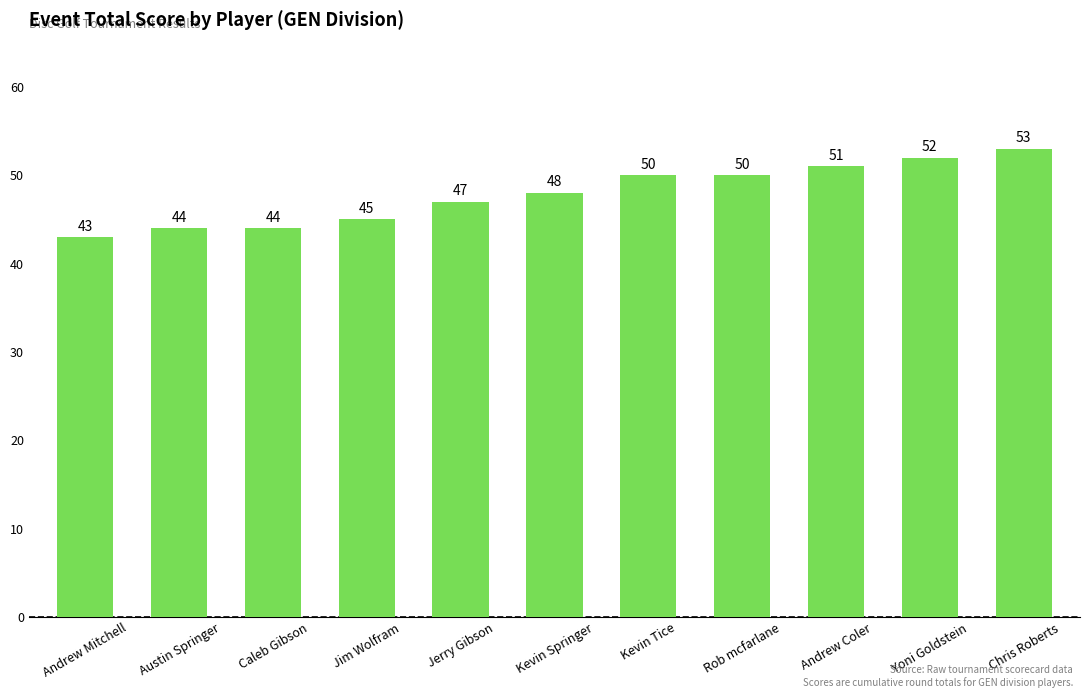

Which category has the lowest value across all series?

Andrew Mitchell